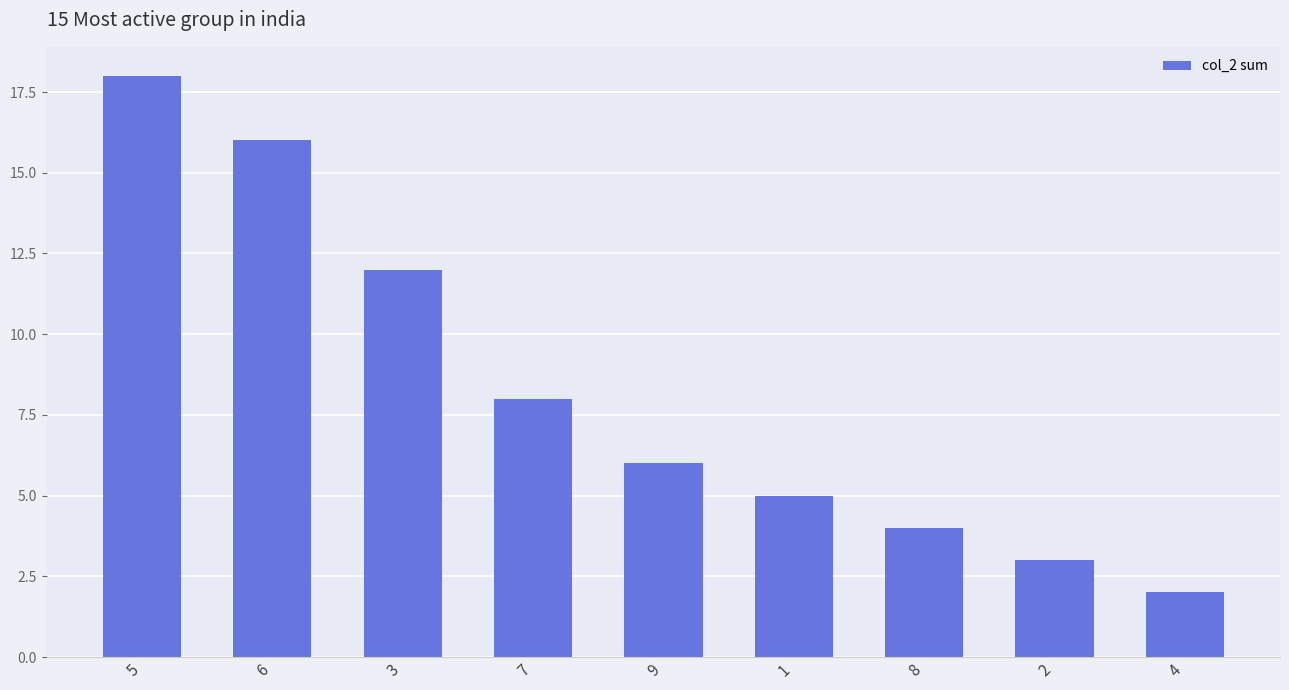

What is the average value?

8